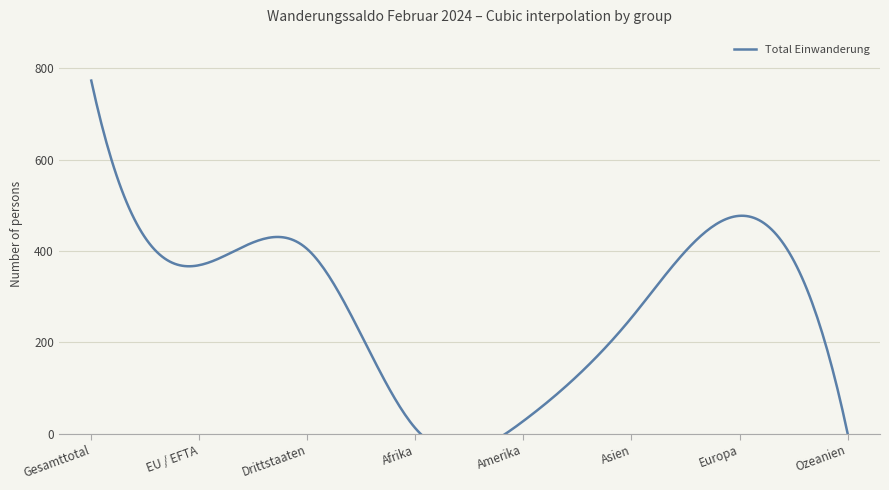

At which label does Total Einwanderung first exceed 369?

Gesamttotal